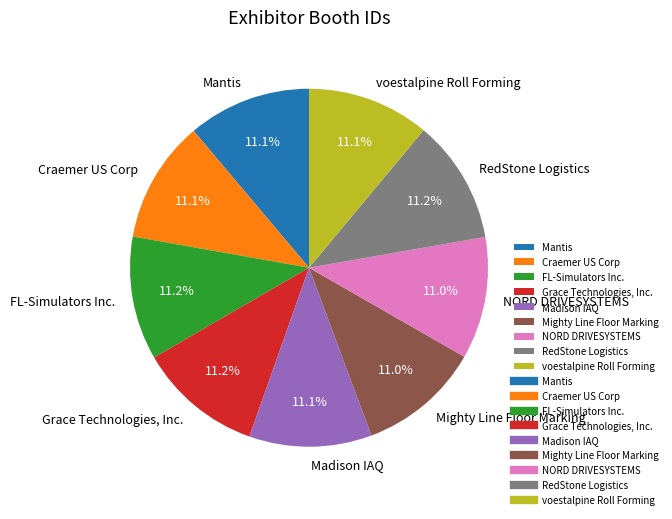

To the nearest percent, what is the average slice percentage?

11%